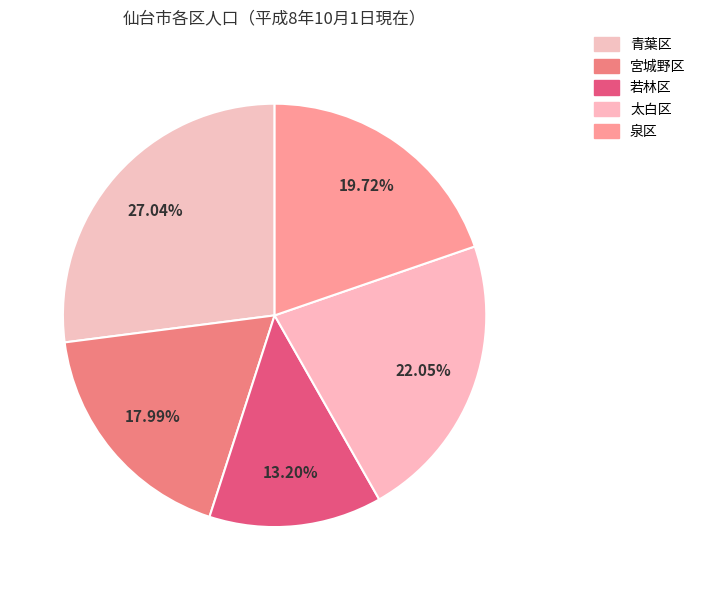

Rank the categories by value from highest to lowest.

青葉区, 太白区, 泉区, 宮城野区, 若林区